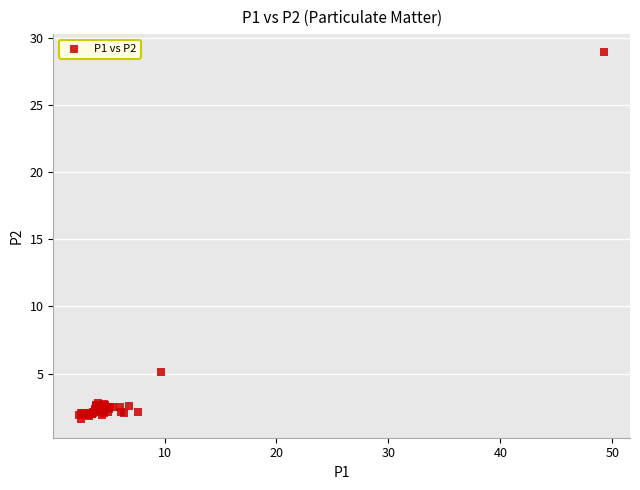

What Y value in the scatter plot is closest to 15?

5.1